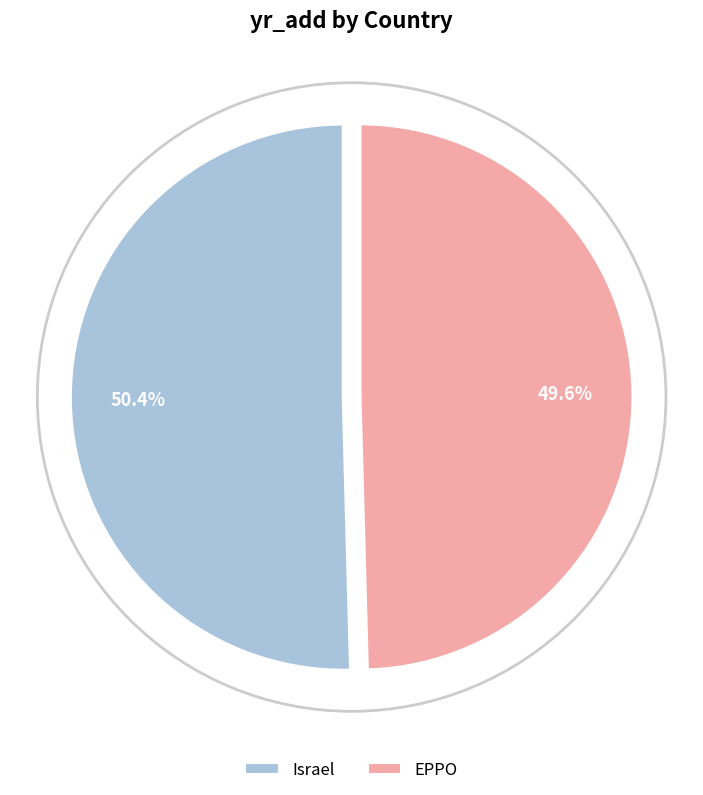

Rank the categories by value from lowest to highest.

EPPO, Israel